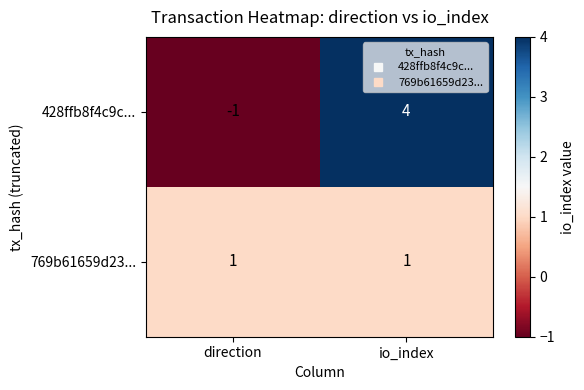

Which label corresponds to the largest value in the chart?

io_index